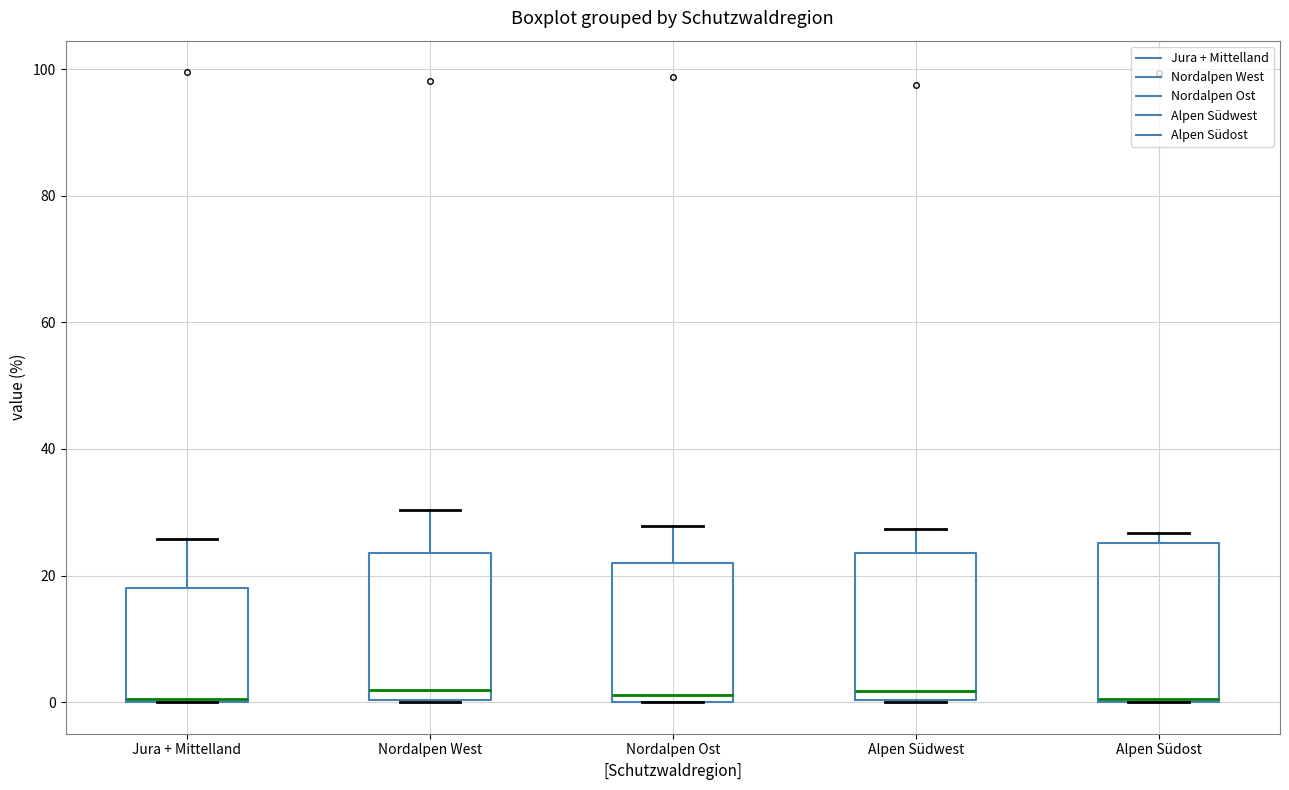

Where is the upper edge of the box for Nordalpen West on the y-axis? The values are not printed on the chart, so give them approximately, as read against the axis.

24